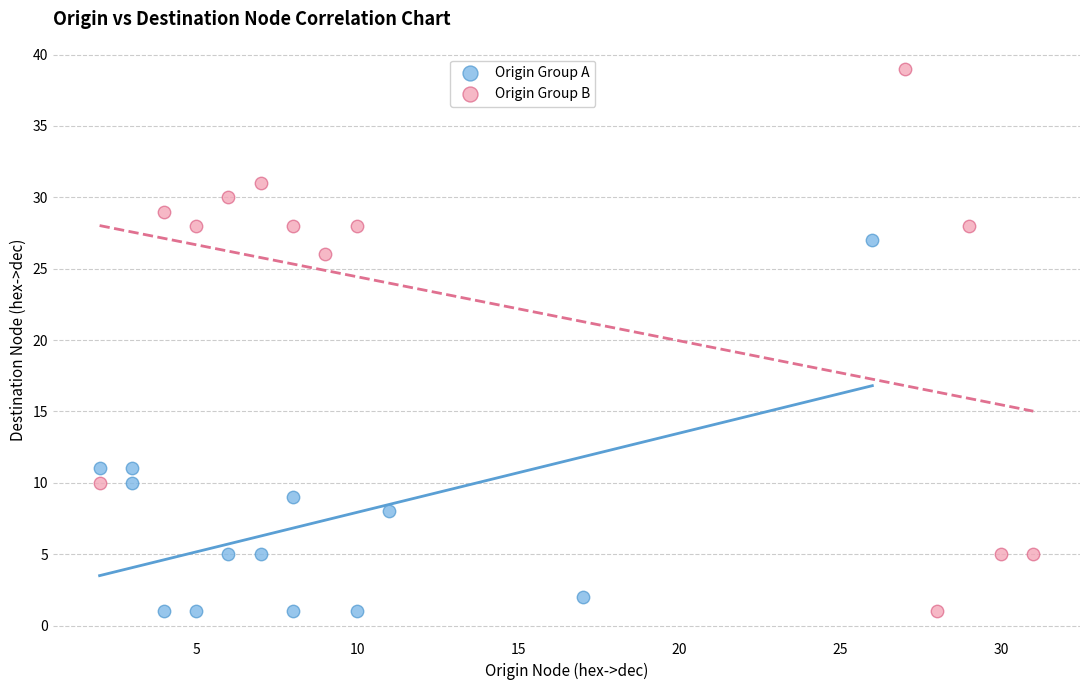

What are all the series names shown in the legend?

Origin Group A, Origin Group B